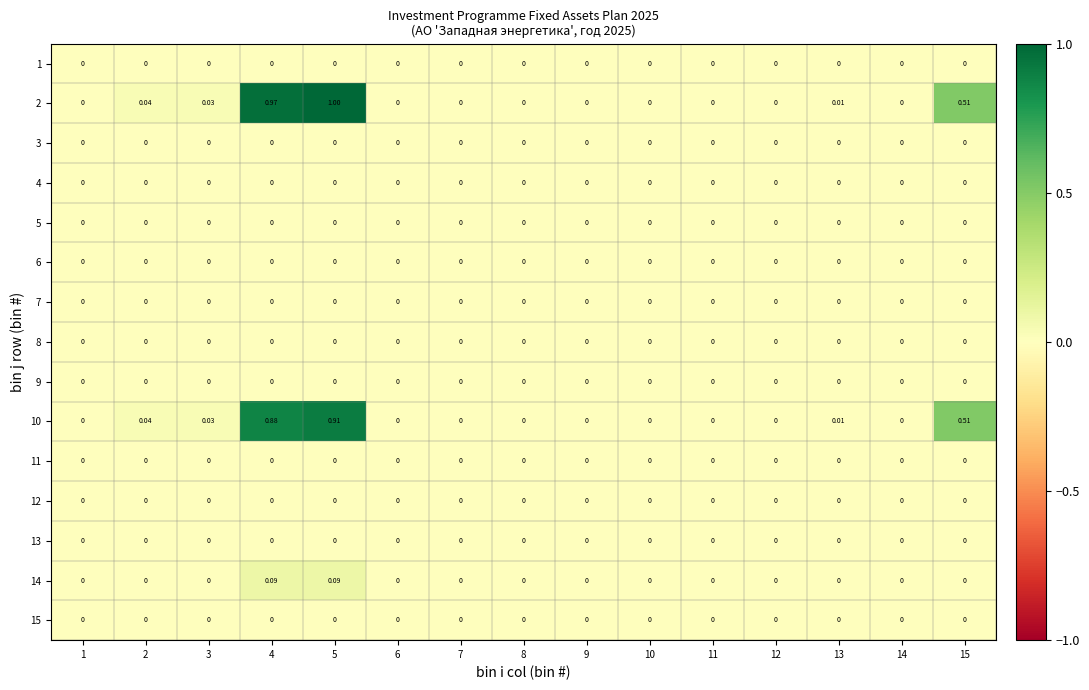

How many data points does each series have?

15